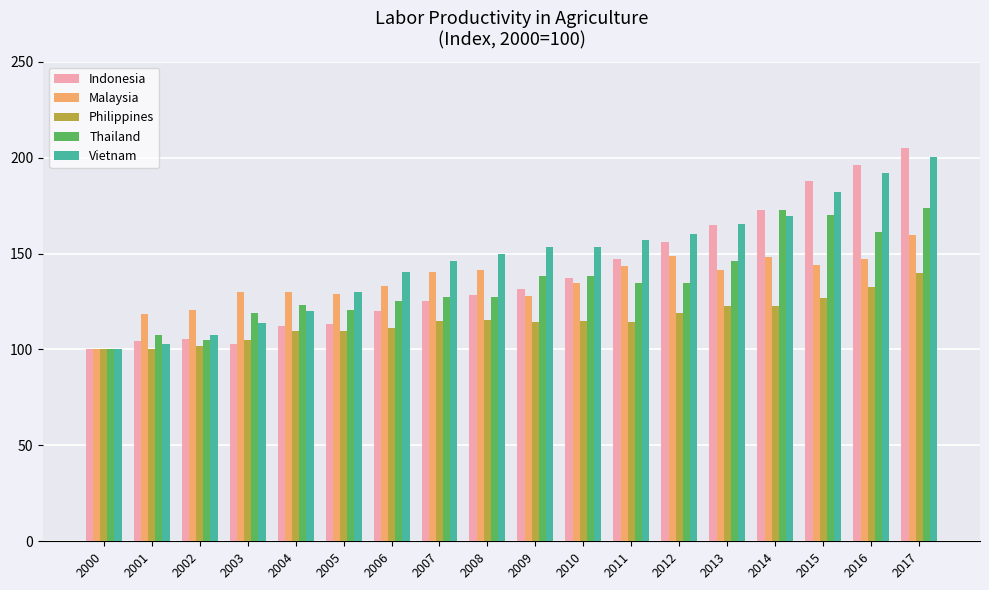

How many bars are there in total?

90